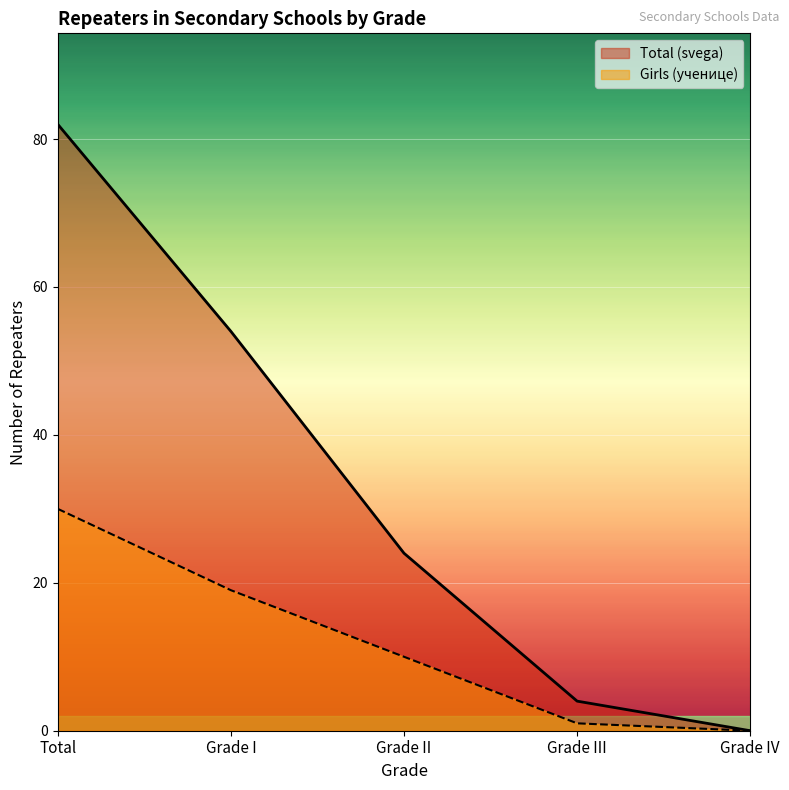

Does the chart display data point markers on the line(s)?

No